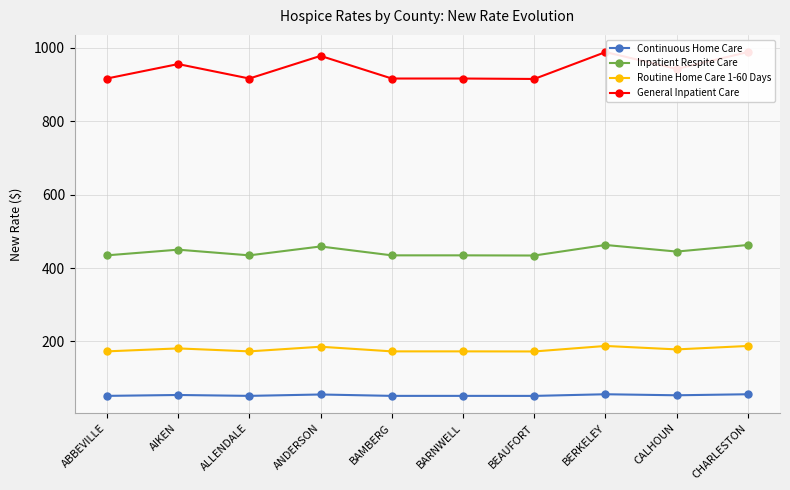

True or false: Continuous Home Care and Routine Home Care 1-60 Days cross at least once.

False